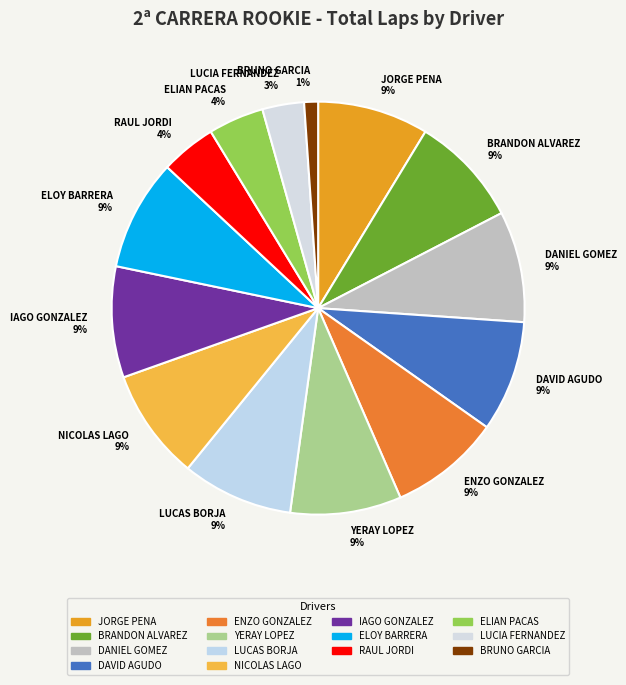

Count the number of slices in the pie.

14